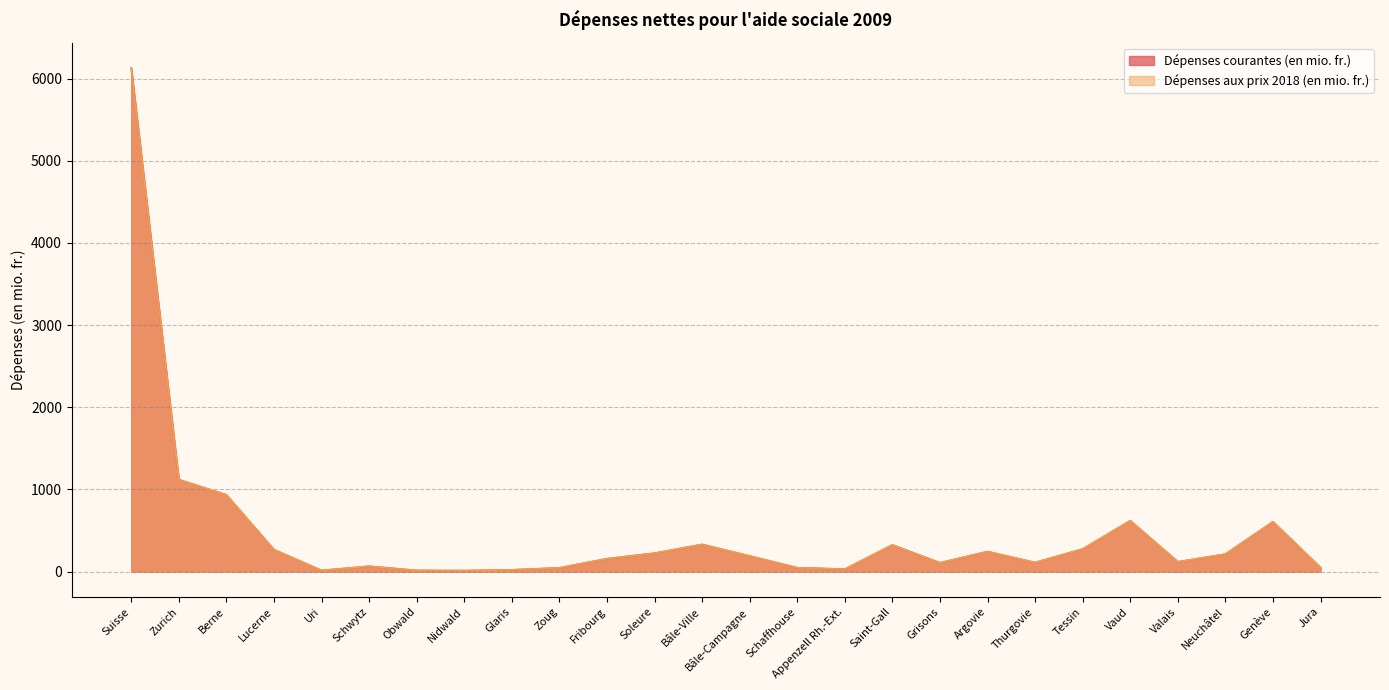

Between Fribourg and Genève, which series saw the biggest shift?

Dépenses courantes (en mio. fr.)